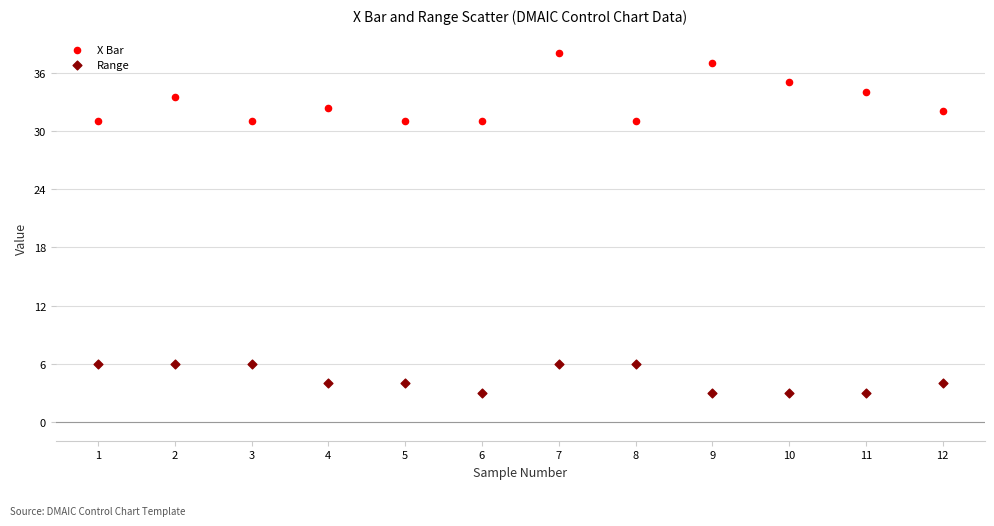

Across all data points, what is the range of X values (max minus min)?

11.0